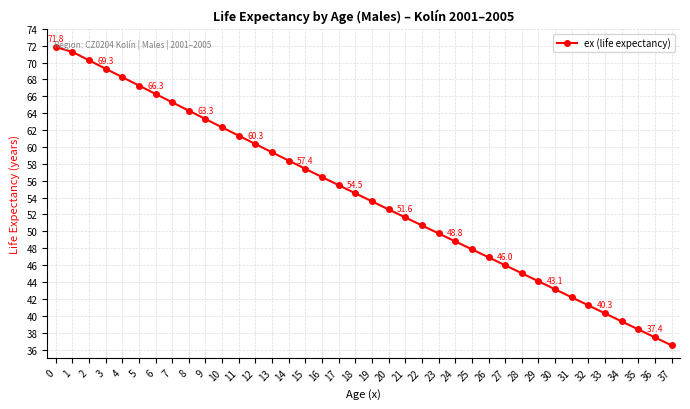

Count the number of values greater than 54.

19